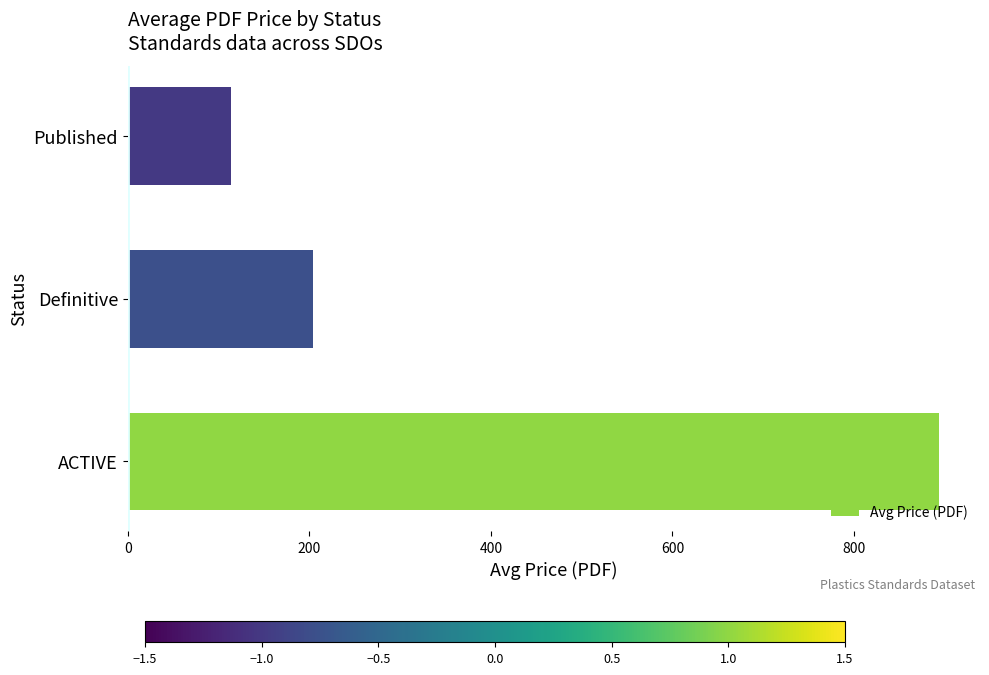

List the labels in order of value, largest first.

ACTIVE, Definitive, Published